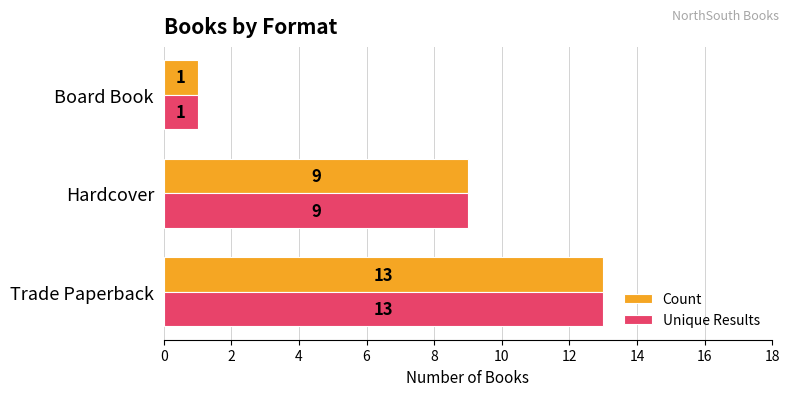

What is the sum of all Count values?

23